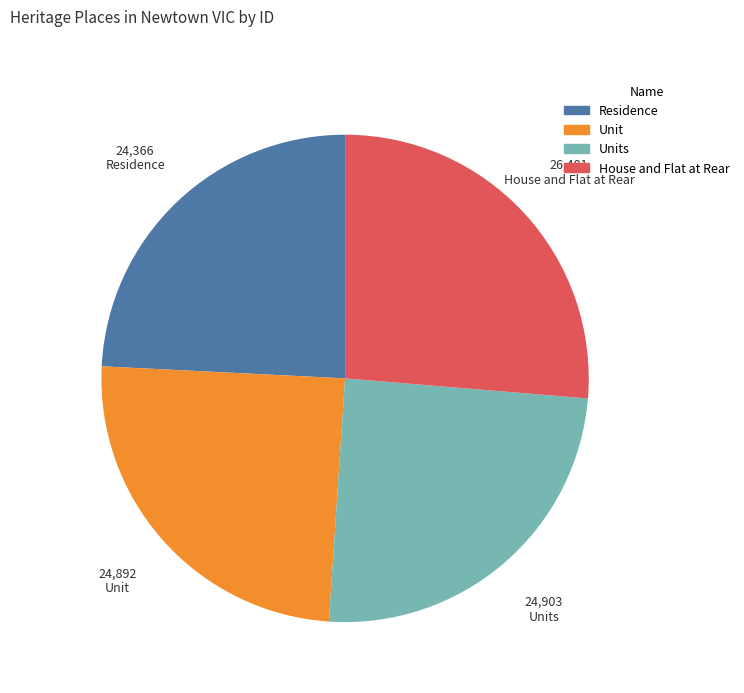

The House and Flat at Rear slice represents 26% of the pie. True or false?

True